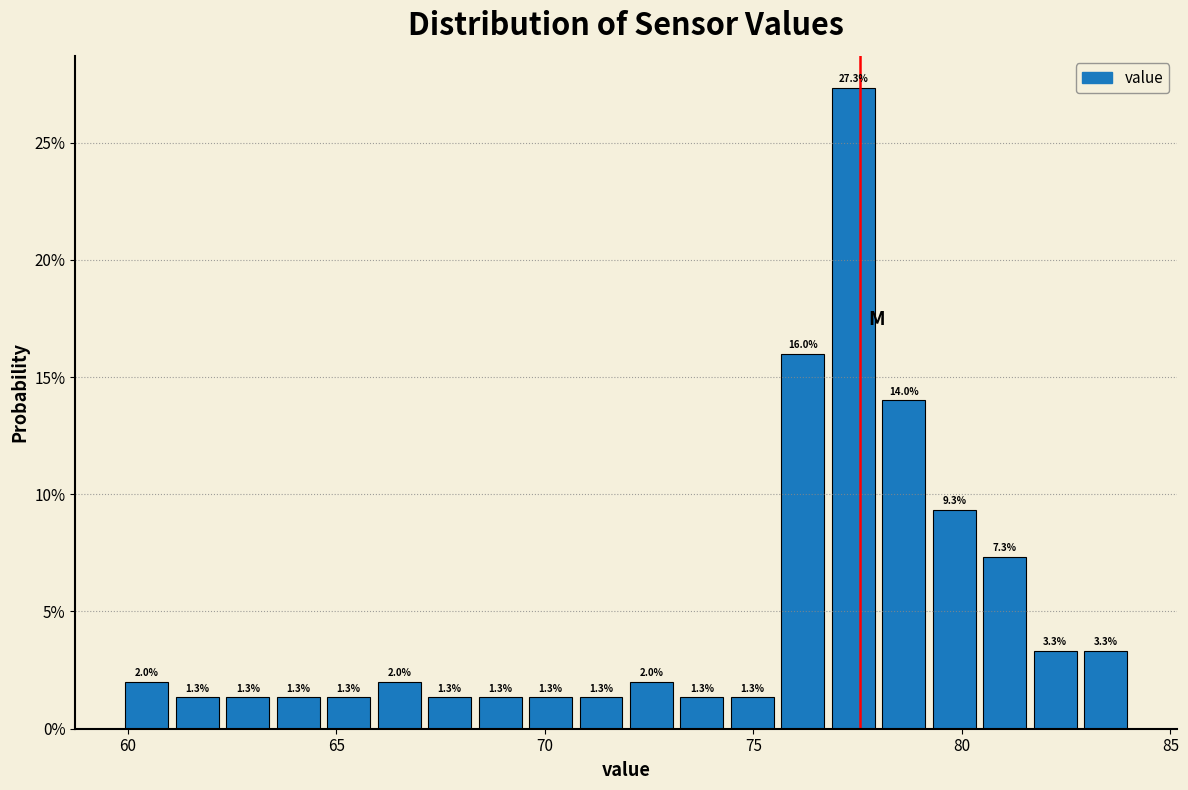

Around what value on the x-axis is the tallest bar? Give the approximate position of its centre, as read against the axis.

77.5